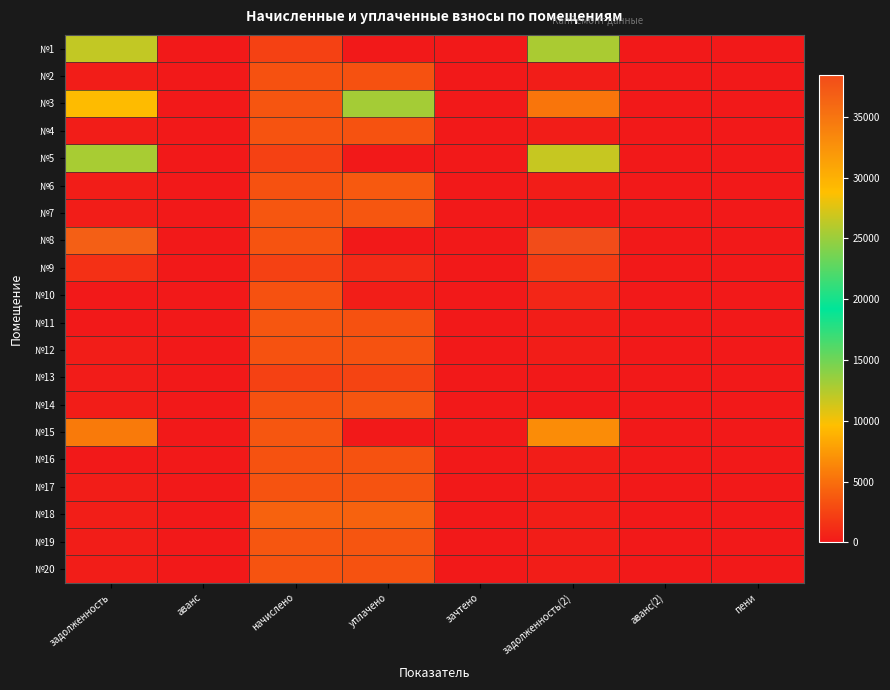

Reading left to right, transcribe all the data shown in this chart.

№1: задолженность=11901.0	аванс=0.0	начислено=2373.6	уплачено=0.0	зачтено=0.0	задолженность(2)=12763.4	аванс(2)=0.0	пени=0.0
№2: задолженность=271.7	аванс=0.0	начислено=3260.8	уплачено=3233.0	зачтено=0.0	задолженность(2)=271.7	аванс(2)=0.0	пени=0.0
№3: задолженность=9397.0	аванс=0.0	начислено=3524.5	уплачено=13000.0	зачтено=0.0	задолженность(2)=5390.4	аванс(2)=0.0	пени=0.0
№4: задолженность=282.4	аванс=0.0	начислено=3388.6	уплачено=3359.7	зачтено=0.0	задолженность(2)=282.4	аванс(2)=0.0	пени=0.0
№5: задолженность=25548.3	аванс=0.0	начислено=2357.6	уплачено=0.0	зачтено=0.0	задолженность(2)=26665.0	аванс(2)=0.0	пени=0.0
№6: задолженность=271.1	аванс=0.0	начислено=3252.7	уплачено=3711.8	зачтено=0.0	задолженность(2)=271.1	аванс(2)=0.0	пени=28.7
№7: задолженность=295.7	аванс=0.0	начислено=3548.4	уплачено=3548.4	зачтено=0.0	задолженность(2)=0.0	аванс(2)=0.0	пени=0.9
№8: задолженность=36807.6	аванс=0.0	начислено=3396.6	уплачено=0.0	зачтено=0.0	задолженность(2)=38416.3	аванс(2)=0.0	пени=0.0
№9: задолженность=1411.1	аванс=0.0	начислено=2373.6	уплачено=920.8	зачтено=0.0	задолженность(2)=2040.7	аванс(2)=0.0	пени=18.4
№10: задолженность=0.0	аванс=0.0	начислено=3276.7	уплачено=306.8	зачтено=0.0	задолженность(2)=820.0	аванс(2)=0.0	пени=0.0
№11: задолженность=0.0	аванс=0.0	начислено=3532.4	уплачено=3238.1	зачтено=0.0	задолженность(2)=294.4	аванс(2)=0.0	пени=0.0
№12: задолженность=281.1	аванс=0.0	начислено=3372.6	уплачено=3343.9	зачтено=0.0	задолженность(2)=281.1	аванс(2)=0.0	пени=0.0
№13: задолженность=197.1	аванс=0.0	начислено=2365.7	уплачено=2542.7	зачтено=0.0	задолженность(2)=0.0	аванс(2)=0.0	пени=0.0
№14: задолженность=270.4	аванс=0.0	начислено=3244.8	уплачено=3487.6	зачтено=0.0	задолженность(2)=0.0	аванс(2)=0.0	пени=0.0
№15: задолженность=5659.0	аванс=0.0	начислено=3532.4	уплачено=0.0	зачтено=0.0	задолженность(2)=6689.0	аванс(2)=0.0	пени=0.0
№16: задолженность=0.0	аванс=0.0	начислено=3364.7	уплачено=3336.1	зачтено=0.0	задолженность(2)=280.4	аванс(2)=0.0	пени=1.3
№17: задолженность=285.4	аванс=0.0	начислено=3428.5	уплачено=3400.5	зачтено=0.0	задолженность(2)=285.4	аванс(2)=0.0	пени=0.0
№18: задолженность=356.3	аванс=0.0	начислено=4275.7	уплачено=4239.3	зачтено=0.0	задолженность(2)=356.3	аванс(2)=0.0	пени=0.0
№19: задолженность=295.0	аванс=0.0	начислено=3540.5	уплачено=3510.3	зачтено=0.0	задолженность(2)=295.0	аванс(2)=0.0	пени=0.0
№20: задолженность=281.7	аванс=0.0	начислено=3380.6	уплачено=3351.9	зачтено=0.0	задолженность(2)=281.7	аванс(2)=0.0	пени=8.0